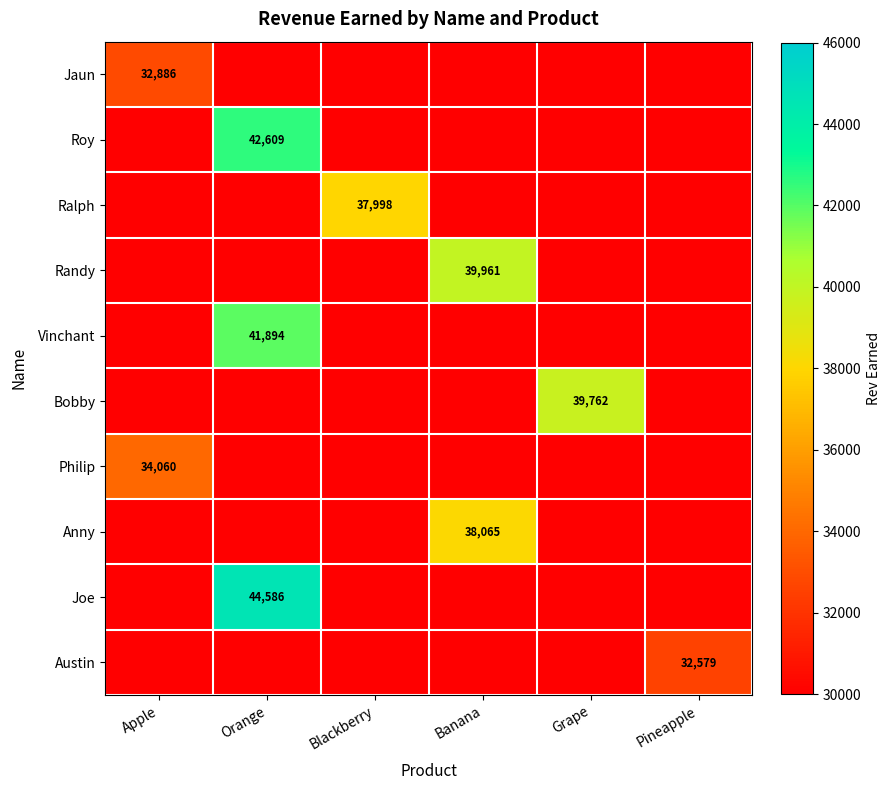

What is the total value across all series at Pineapple?

32579